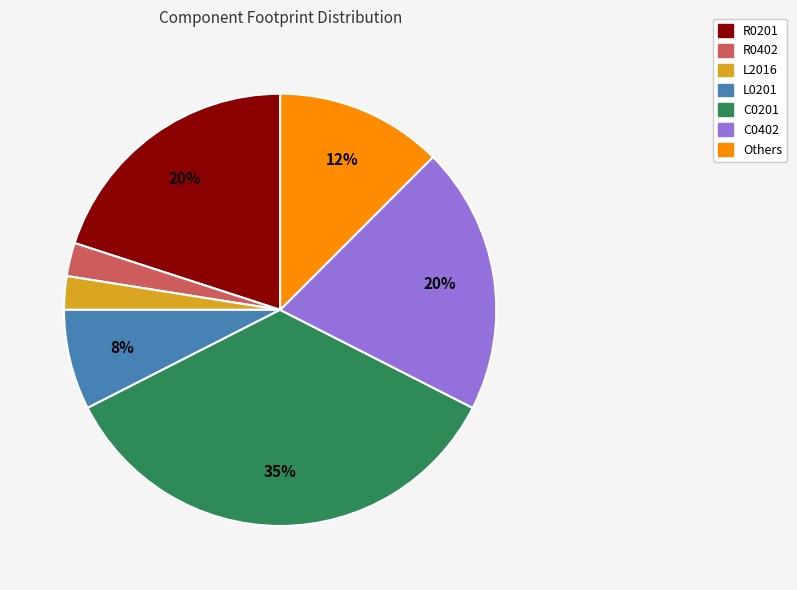

True or false: C0402 accounts for 20% of the total.

True